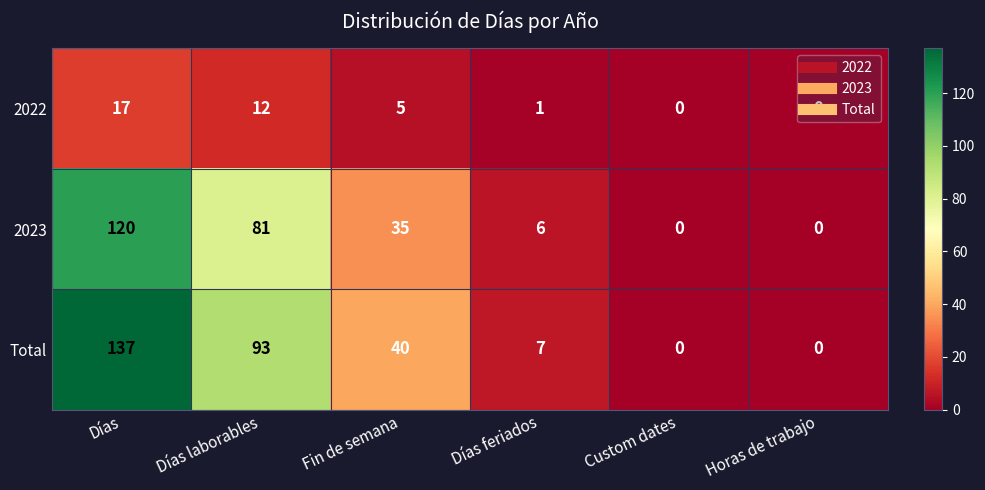

How many categories are shown in the chart?

6